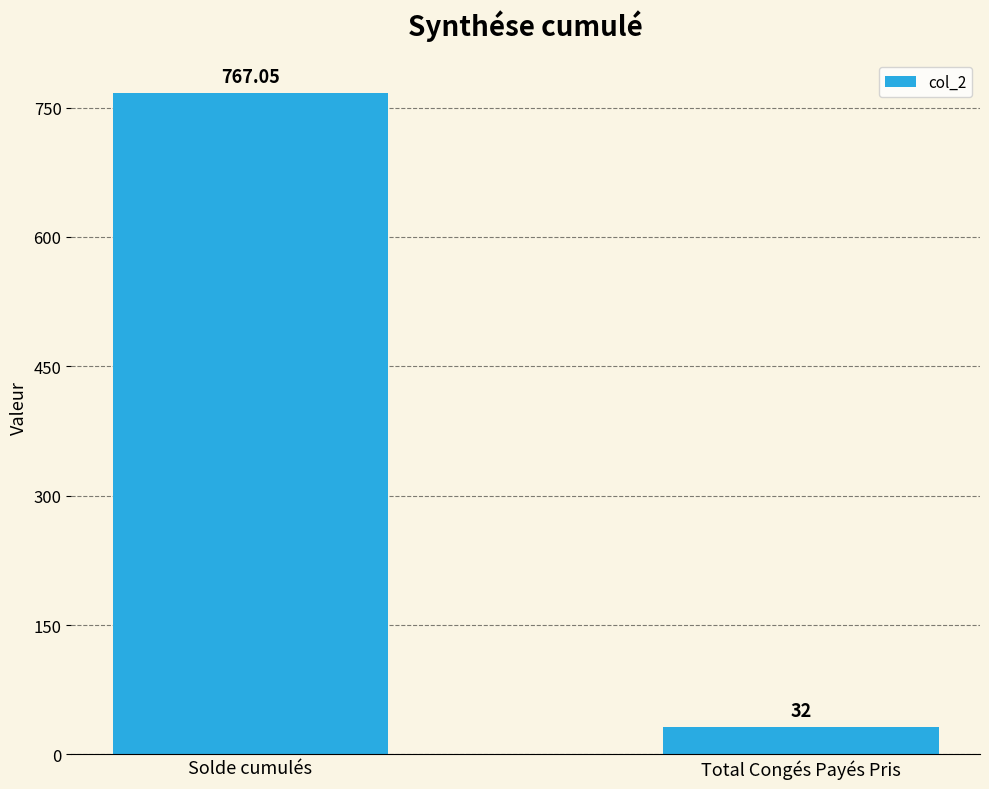

List the labels in order of value, largest first.

Solde cumulés, Total Congés Payés Pris